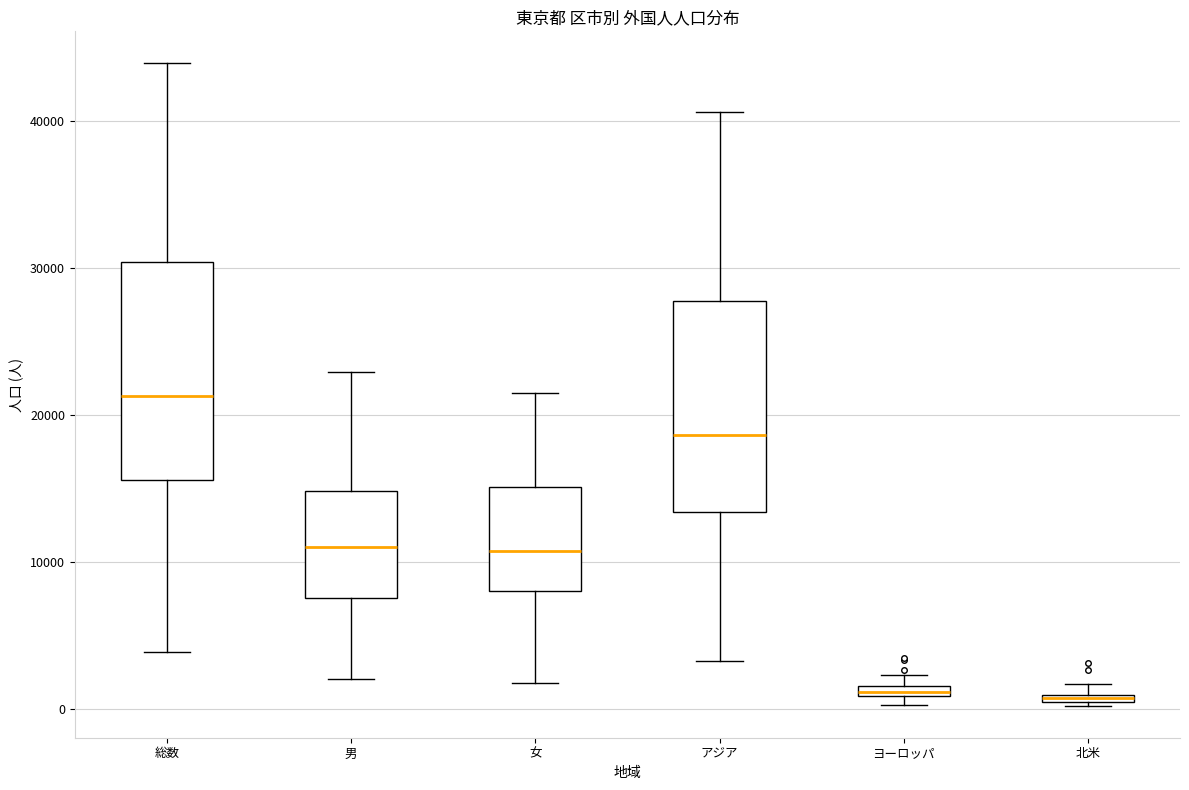

Which box has the highest median line?

総数